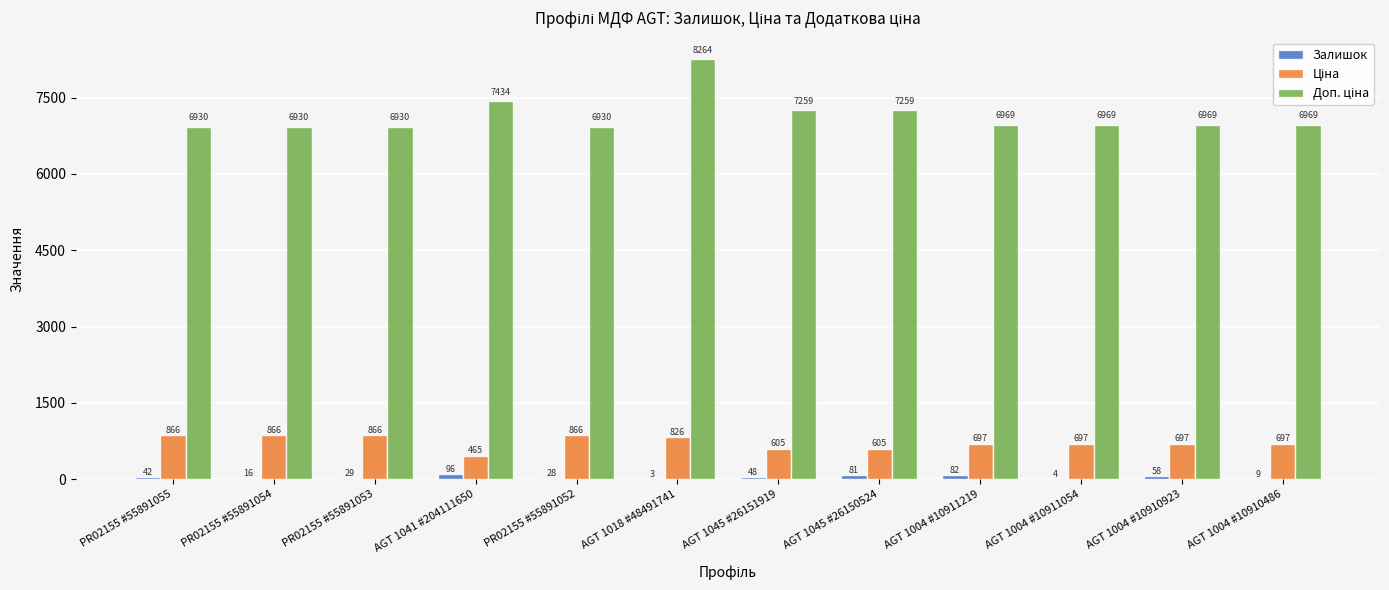

At which label is Залишок closest to 49?

AGT 1045 #26151919